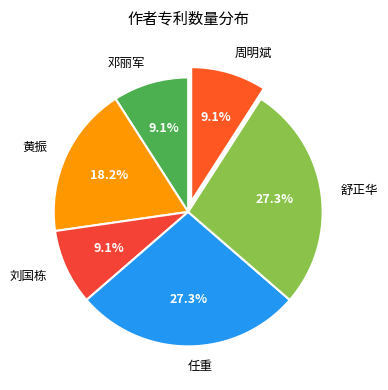

Approximately how many times larger is the value at 黄振 compared to 舒正华?

0.7